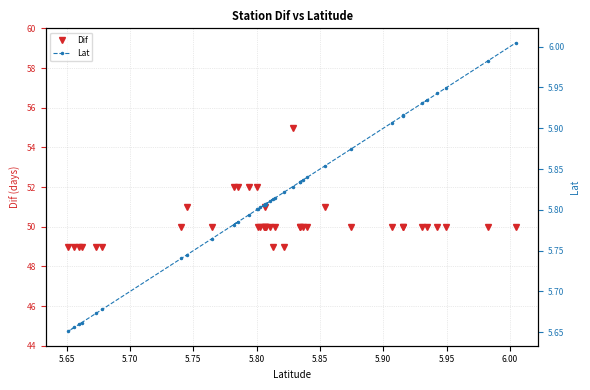

Which series has the largest total across all categories?

Dif